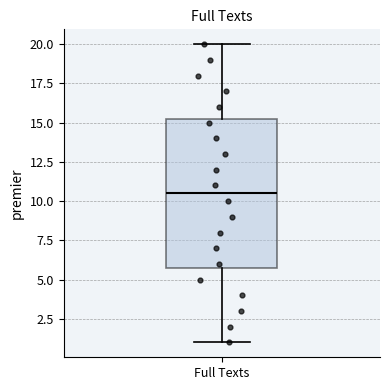

Read this box plot against the y-axis: the position of the median line, the range covered by the box, and the ends of both whiskers. The values are not printed on the chart, so give them approximately, as read against the axis.

median 10.5, box 6.0 to 15.5, whiskers 1.0 to 20.0